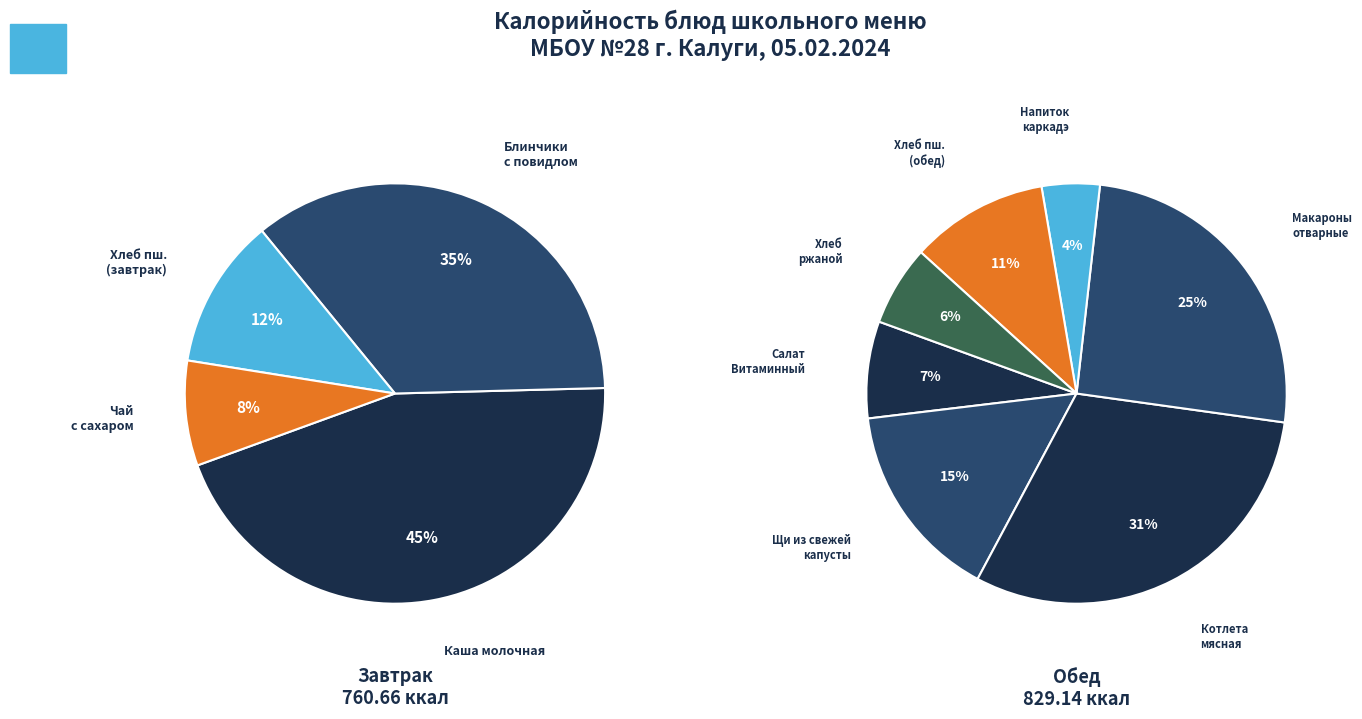

Does Чай с сахаром account for over 50% of the chart?

No